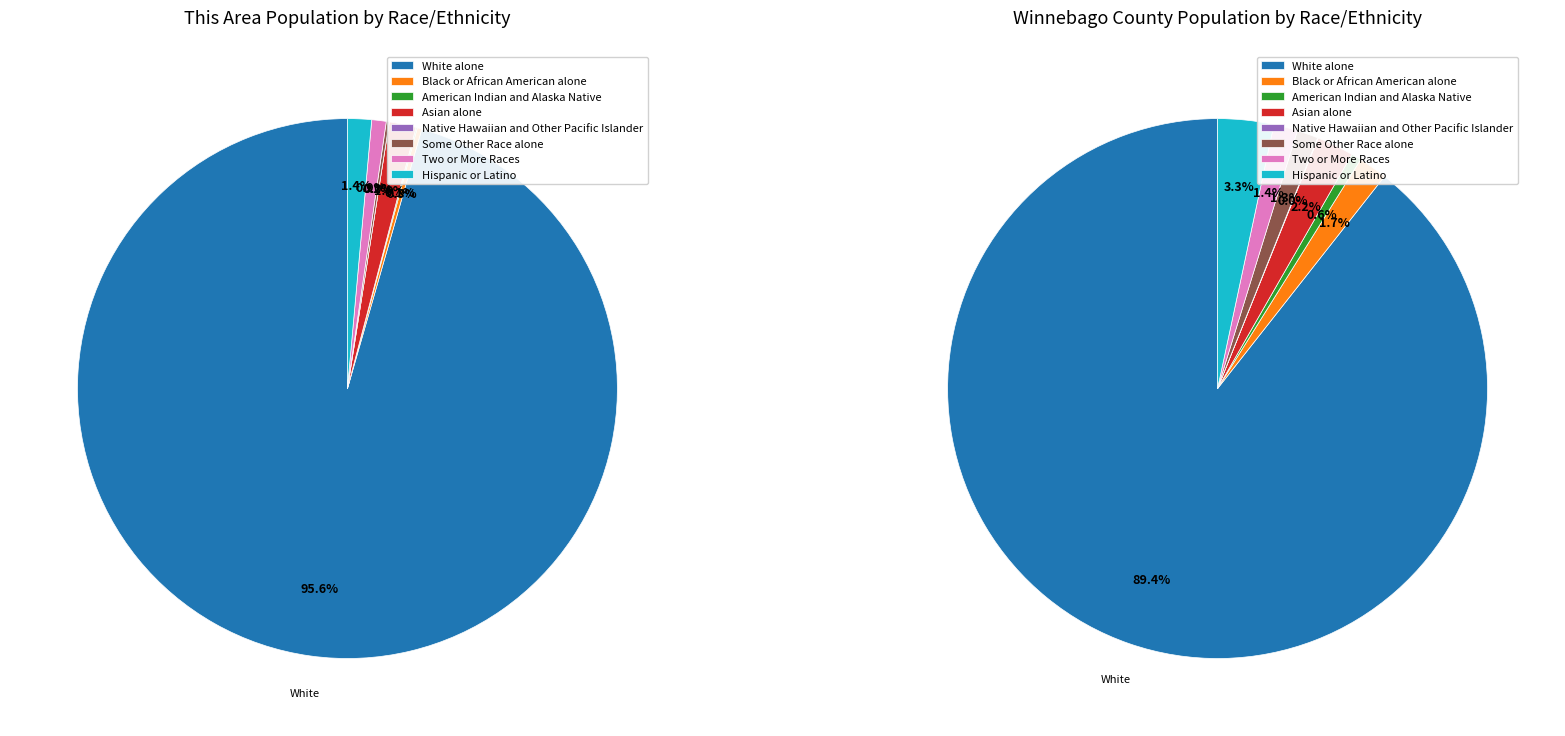

What is the largest slice in the pie chart?

White alone